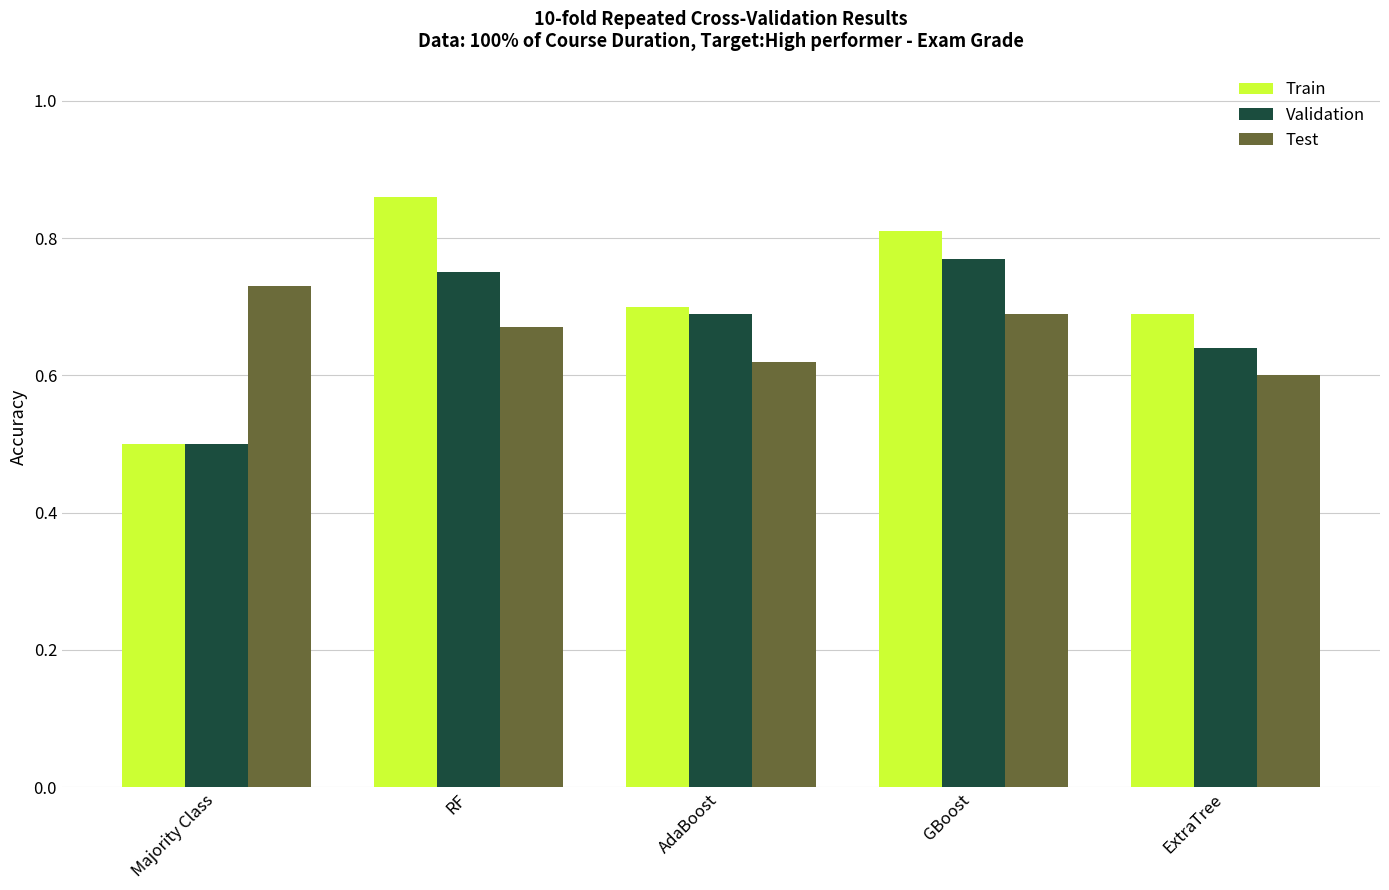

What are all the series names shown in the legend?

Train, Validation, Test